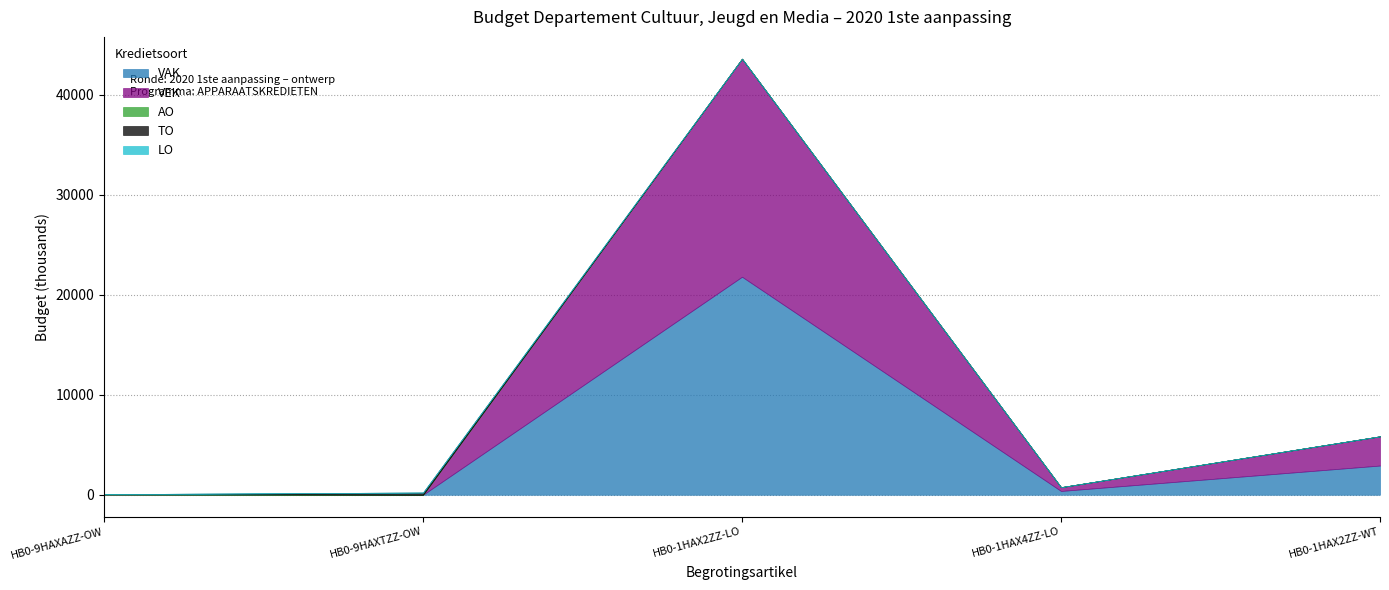

Rank the categories by VEK value from lowest to highest.

HB0-9HAXAZZ-OW, HB0-9HAXTZZ-OW, HB0-1HAX4ZZ-LO, HB0-1HAX2ZZ-WT, HB0-1HAX2ZZ-LO